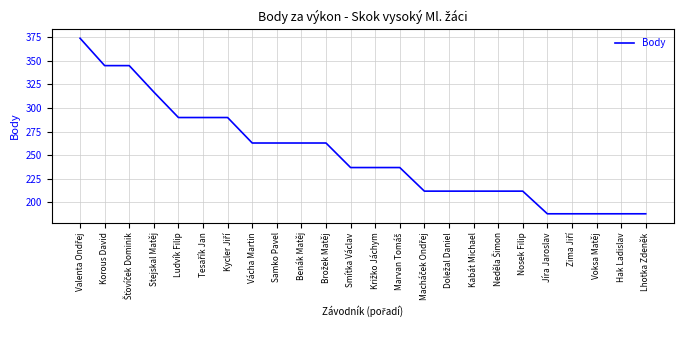

Count the values in the range 212 to 290.

15